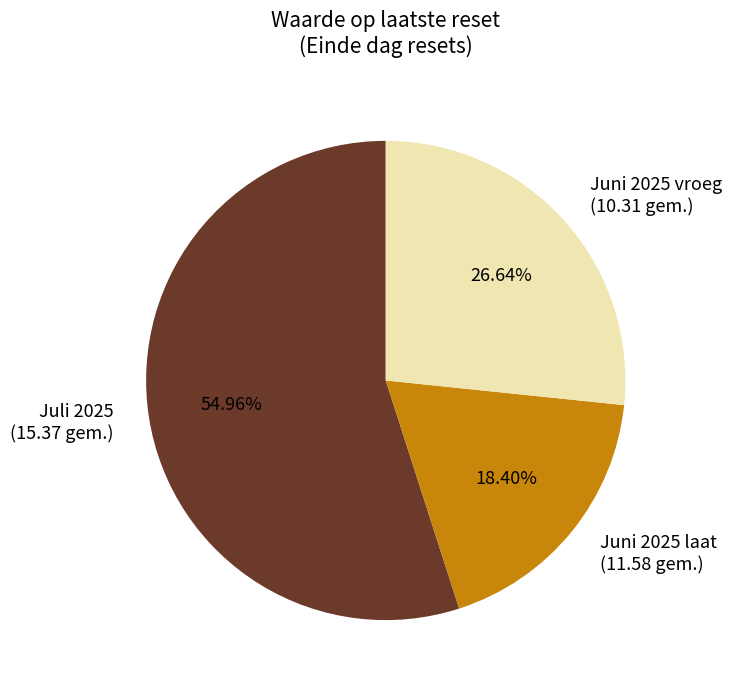

How many slices are in this pie chart?

3